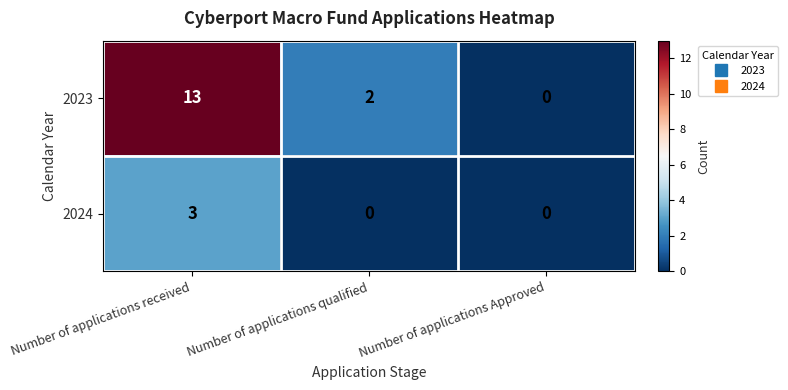

Reading left to right, what are all the values shown in this chart?

2023: Number of applications received=13	Number of applications qualified=2	Number of applications Approved=0
2024: Number of applications received=3	Number of applications qualified=0	Number of applications Approved=0